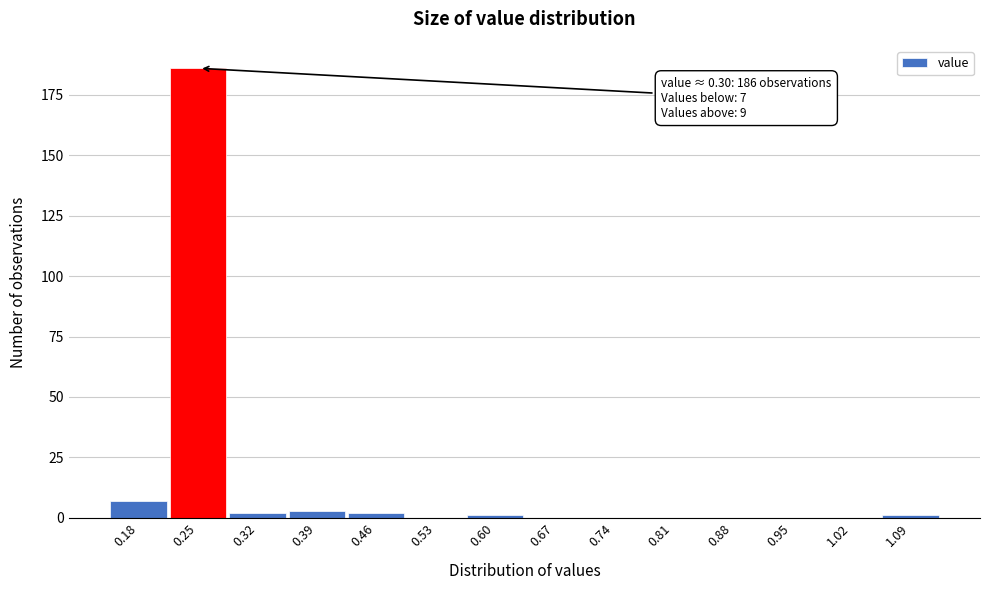

Reading left to right, list all the values displayed in this chart.

0.18=7	0.25=186	0.32=2	0.39=3	0.46=2	0.53=0	0.60=1	0.67=0	0.74=0	0.81=0	0.88=0	0.95=0	1.02=0	1.09=1